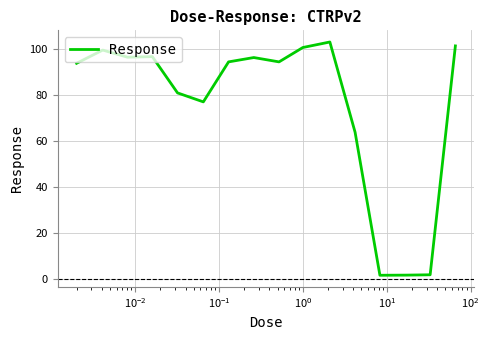

What is the difference between the maximum and minimum values?

101.6